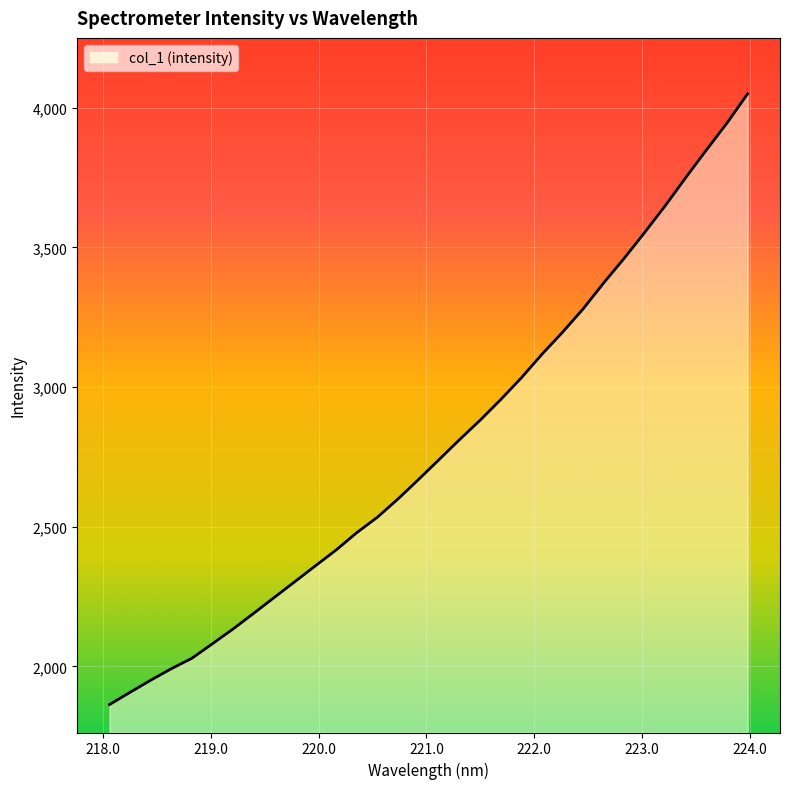

What is the minimum value shown in the chart?

1863.6